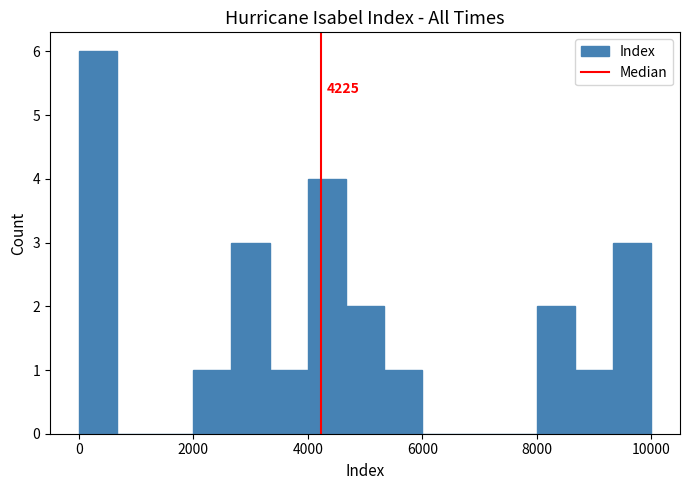

Around what value on the x-axis is the tallest bar? Give the approximate position of its centre, as read against the axis.

400